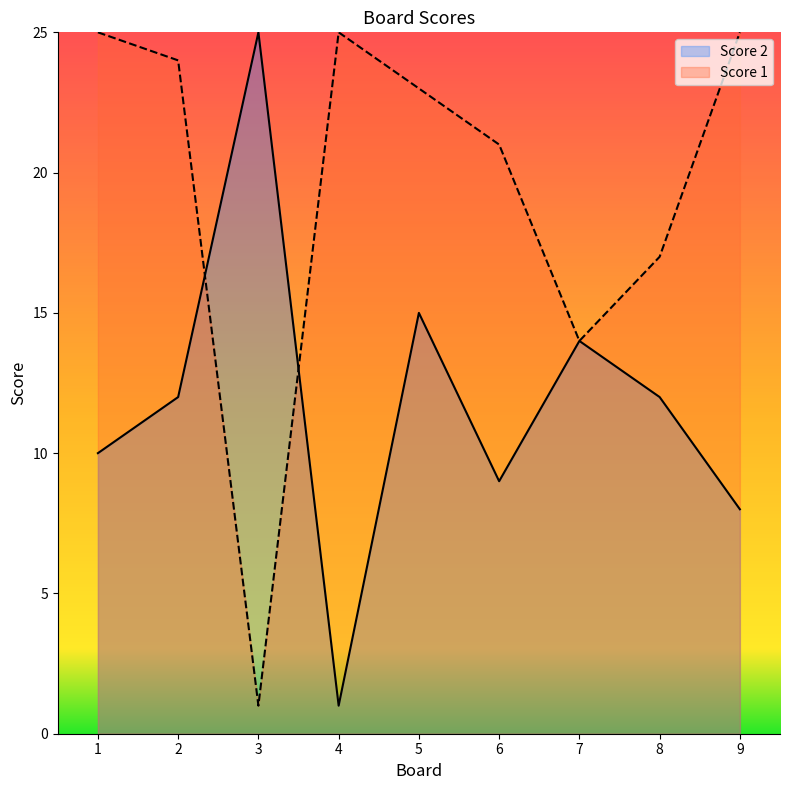

Rank the categories by Score 2 value from lowest to highest.

4, 9, 6, 1, 2, 8, 7, 5, 3